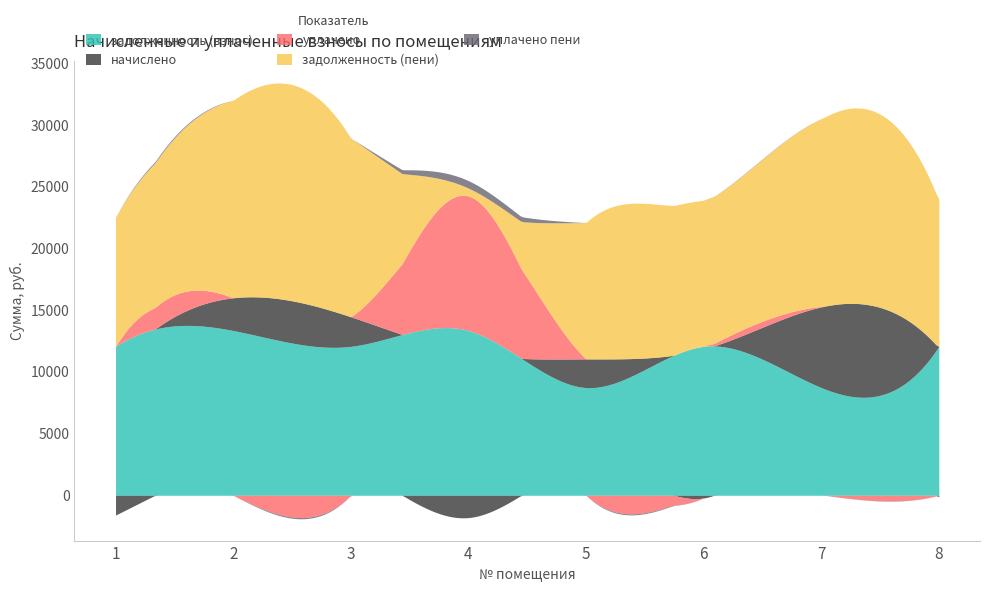

True or false: задолженность (взнос) and уплачено пени cross at least once.

False